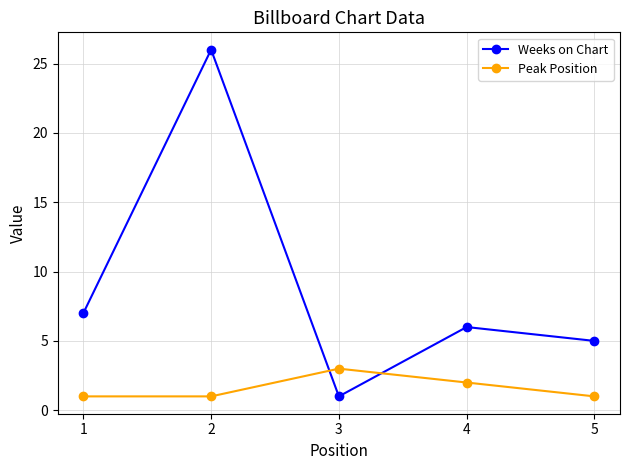

Between 2 and 4, which series saw the biggest shift?

Weeks on Chart